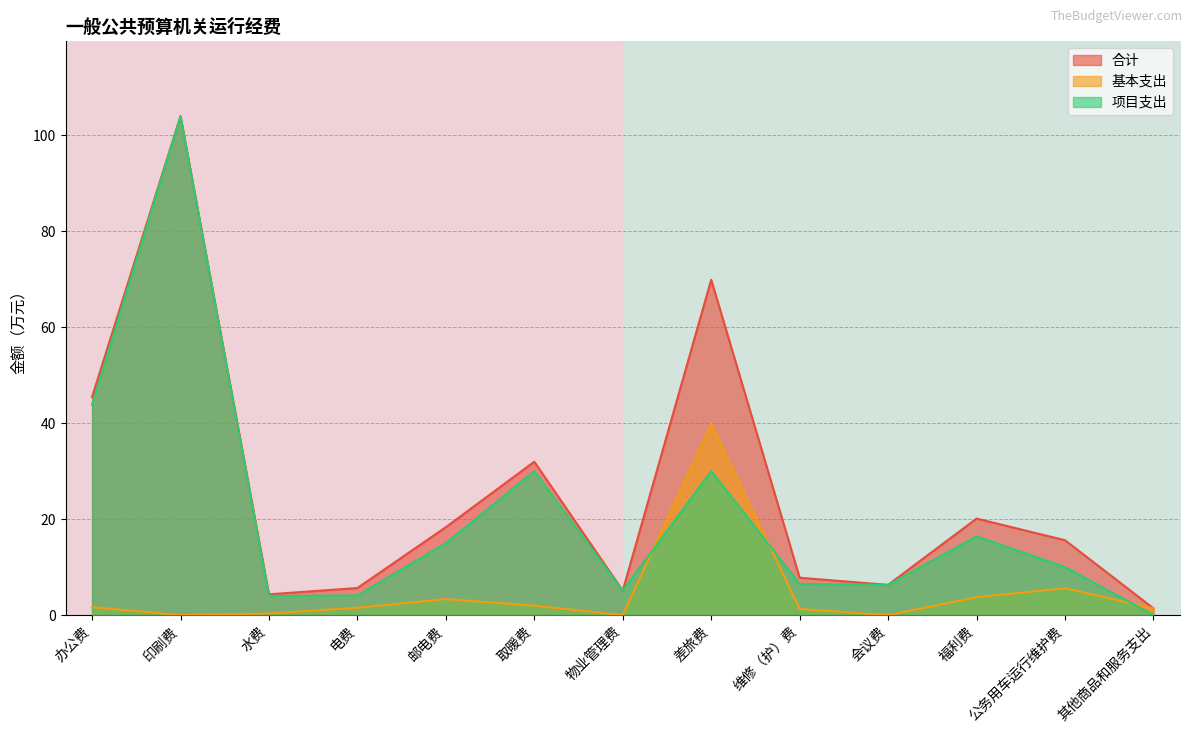

Is the value of 合计 at 邮电费 greater than the value of 基本支出 at 邮电费?

Yes